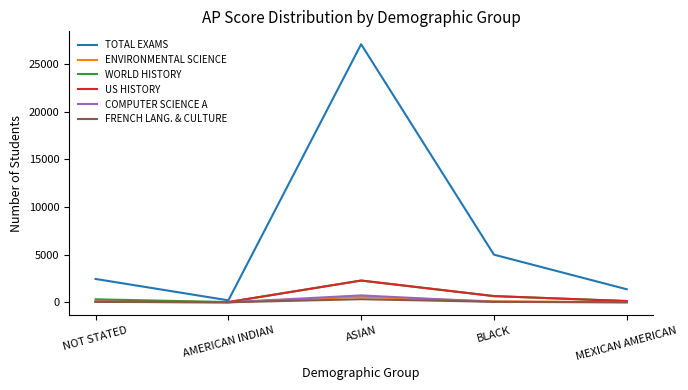

Is it true that TOTAL EXAMS equals 4999 at BLACK?

True